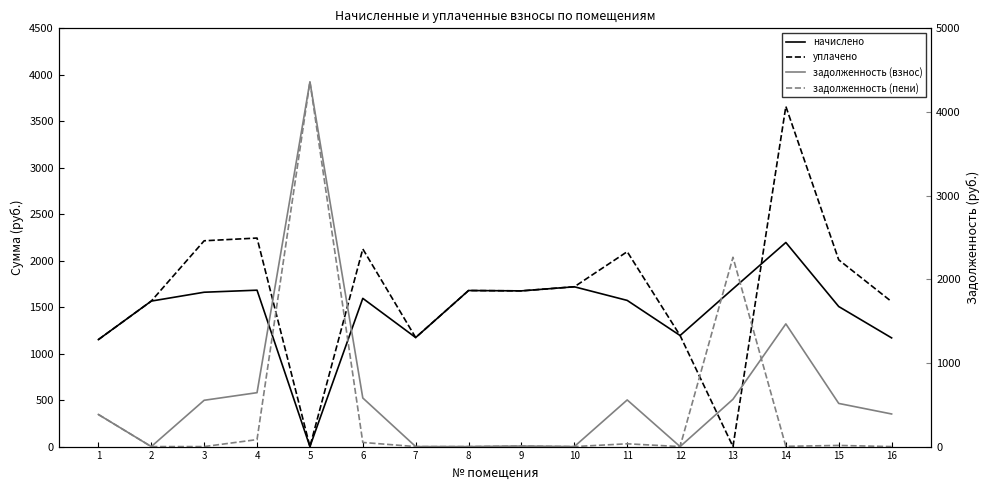

Where is the first local maximum for начислено?

4